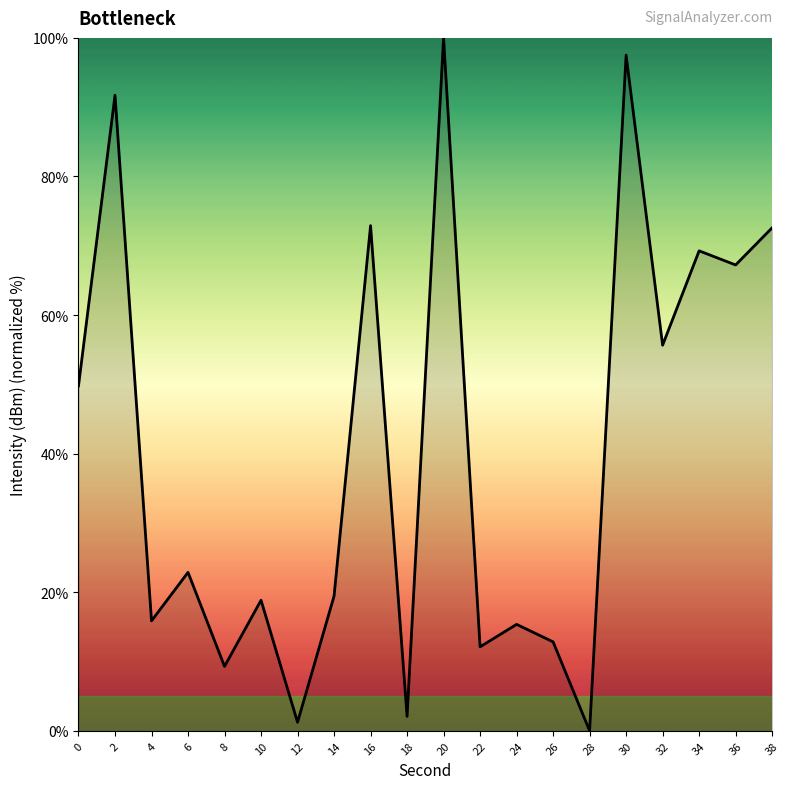

What is the maximum value shown in the chart?

100.0